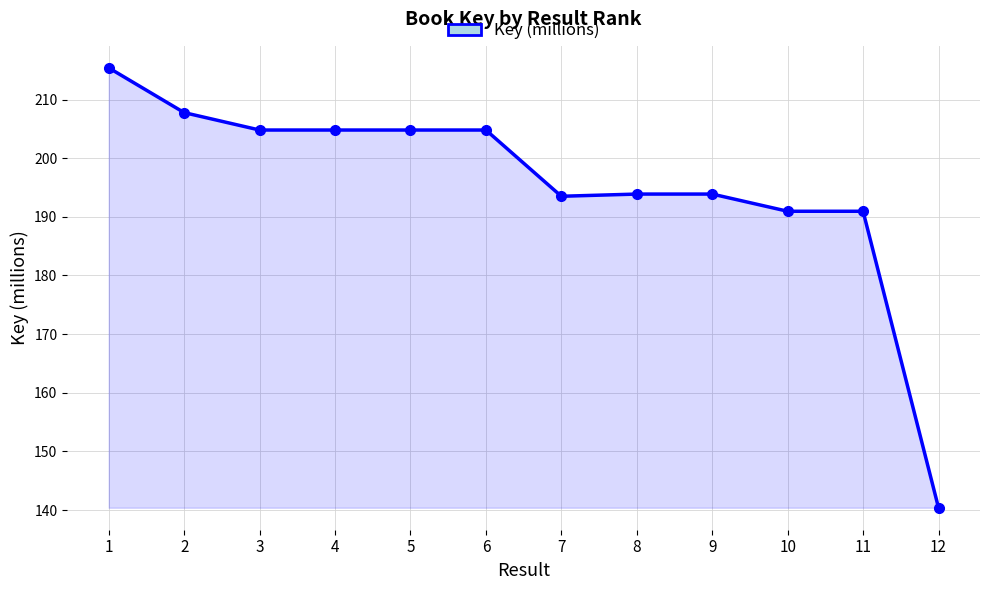

What is the approximate value at 2?

207.8